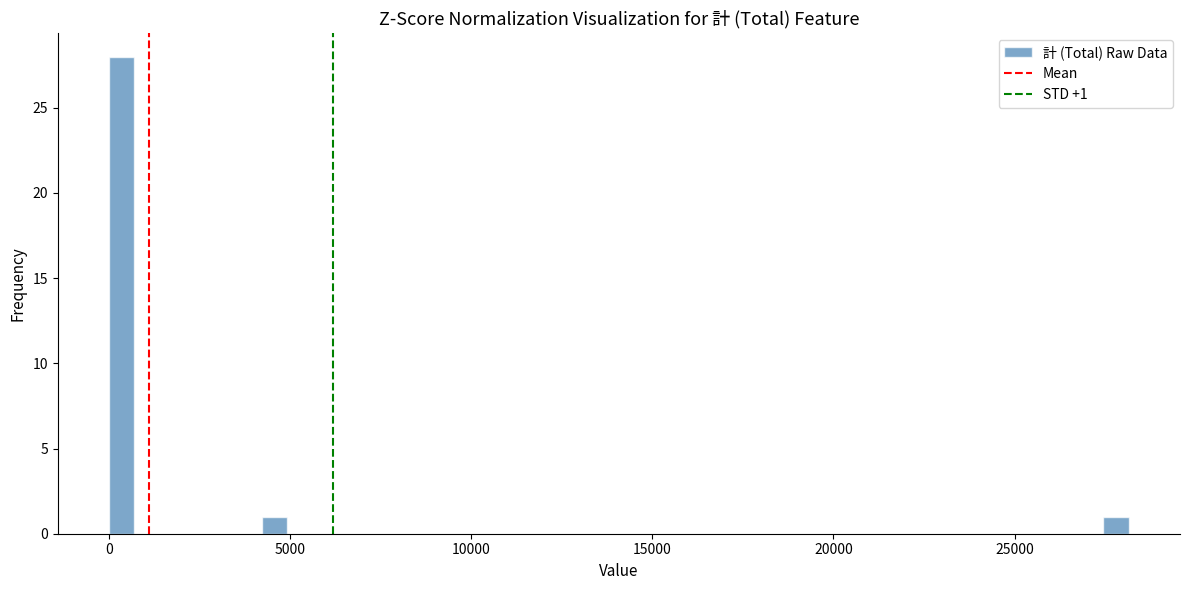

Around what value on the x-axis is the tallest bar? Give the approximate position of its centre, as read against the axis.

500